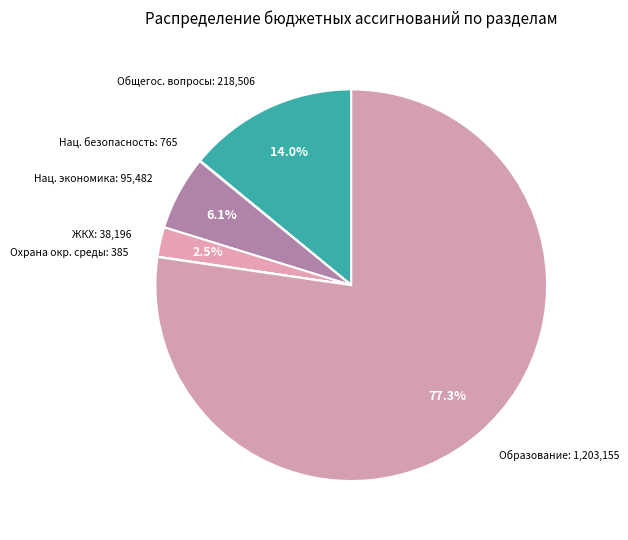

Is there any slice that represents more than half of the pie?

Yes